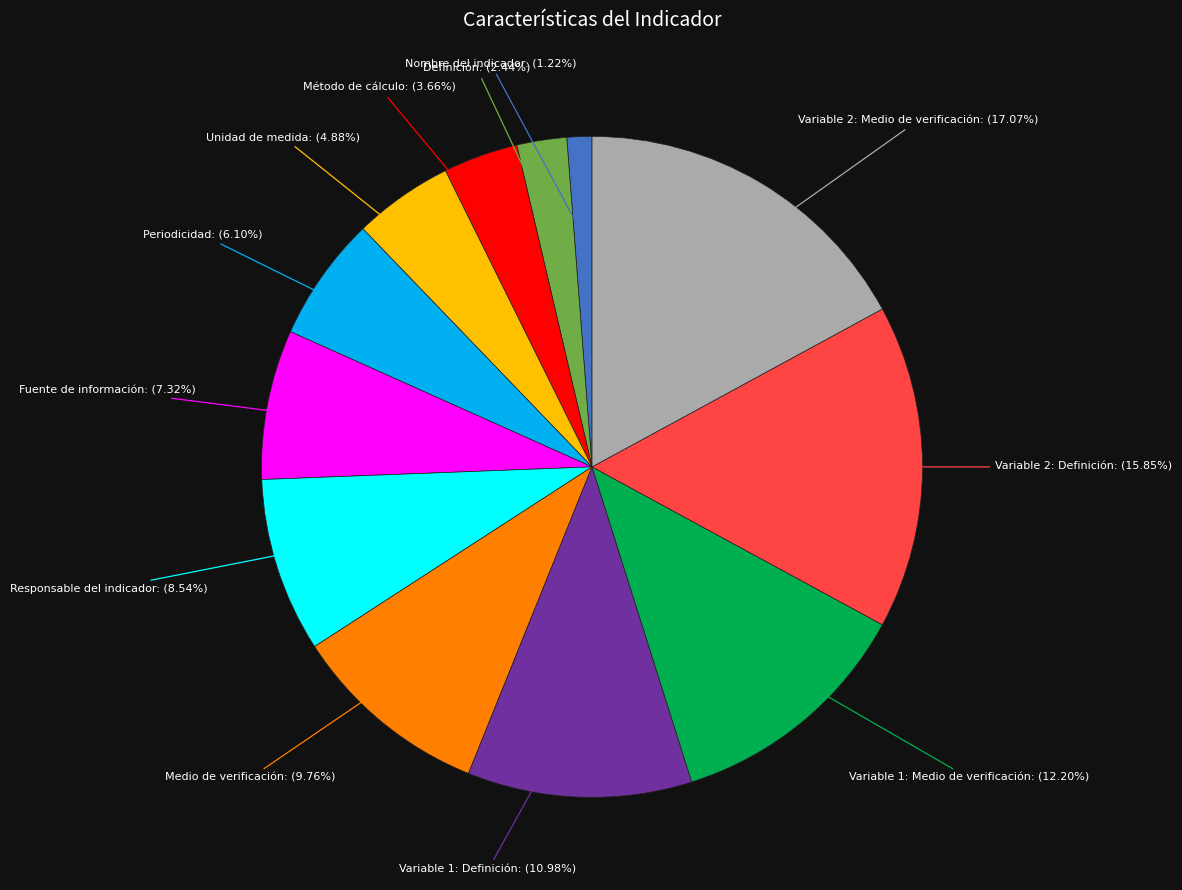

Does any single category account for the majority?

No